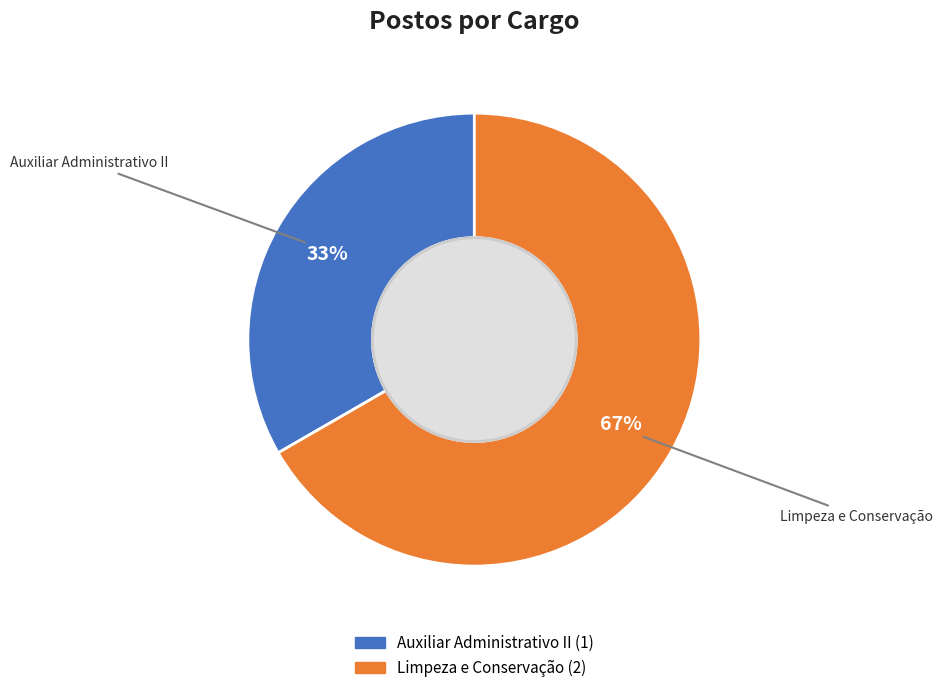

Which slice is the smallest?

Auxiliar Administrativo II